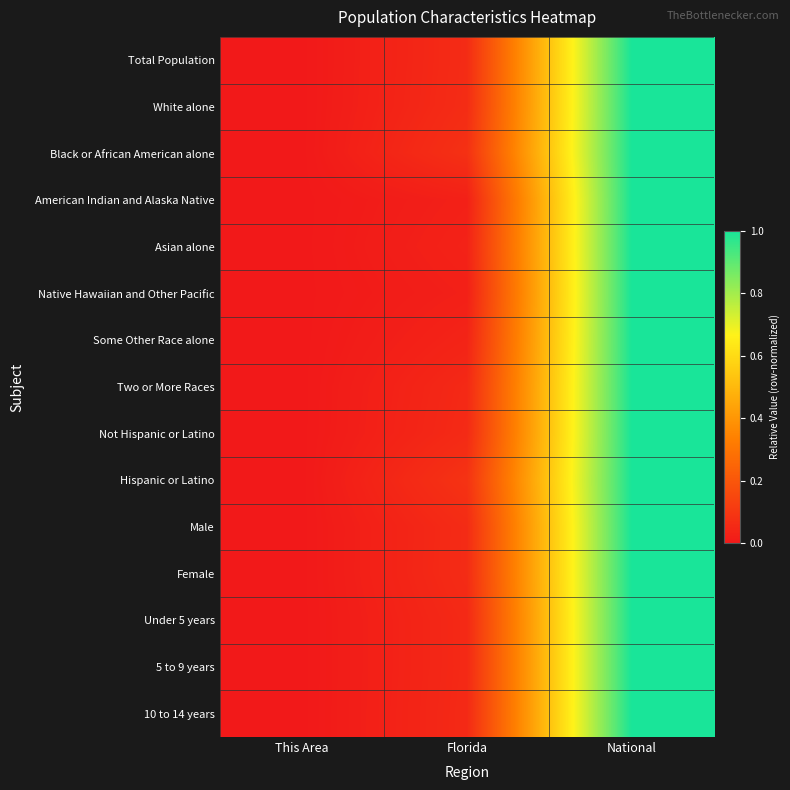

At which category does the chart reach its minimum across all series?

This Area